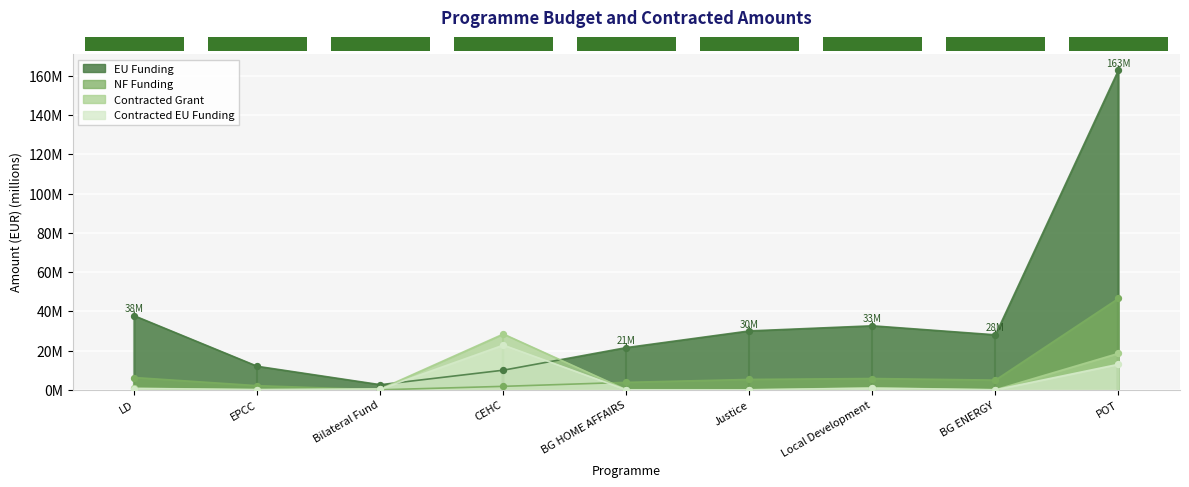

What is the total value across all series at EPCC?

14.3